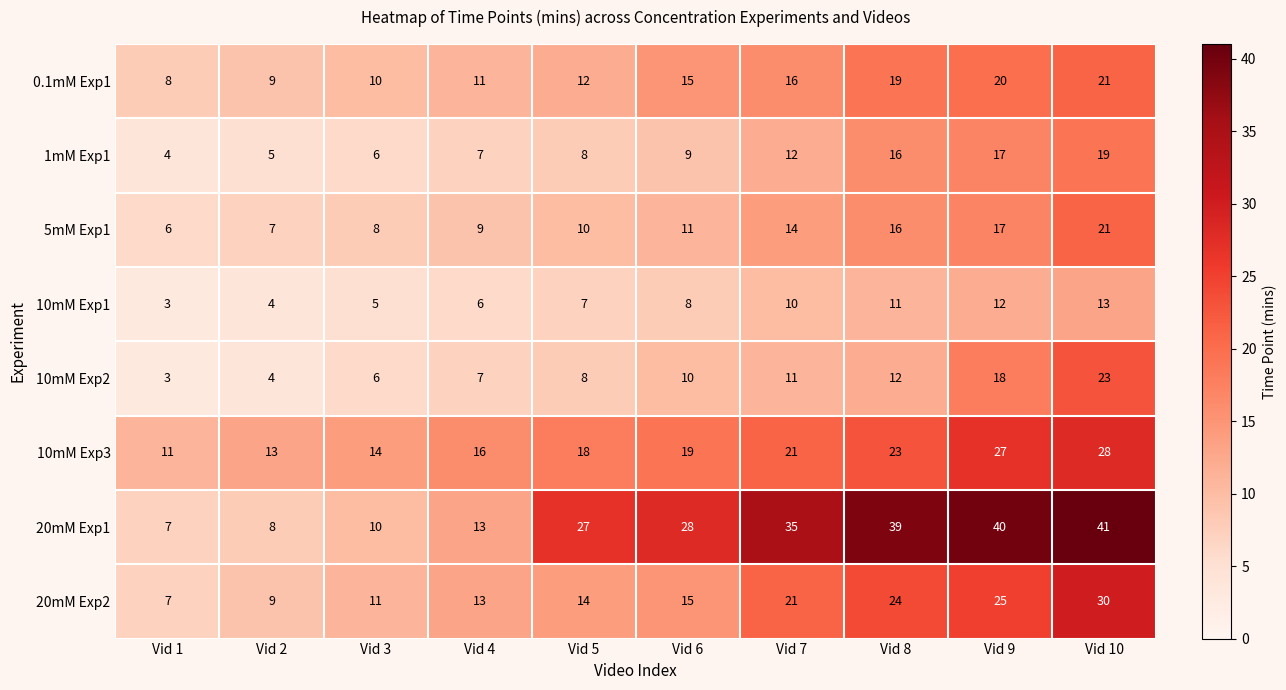

Is it true that 20mM Exp1 equals 18 at Vid 3?

False